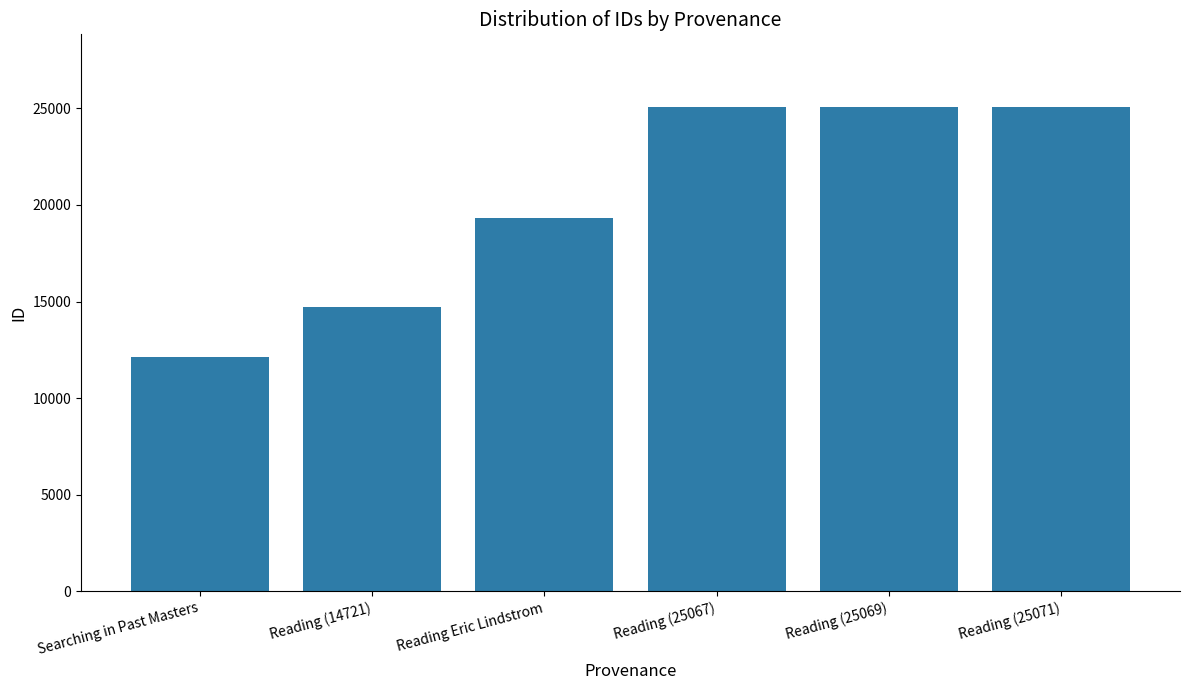

What position from the right is Reading Eric Lindstrom?

4